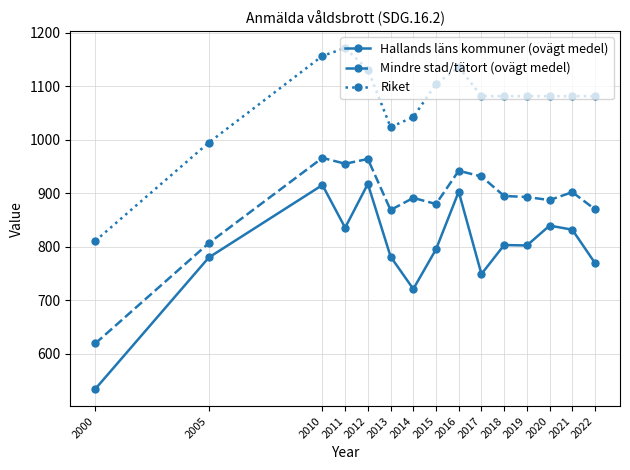

Is the value of Riket at 2020 greater than the value of Hallands läns kommuner (ovägt medel) at 2000?

Yes